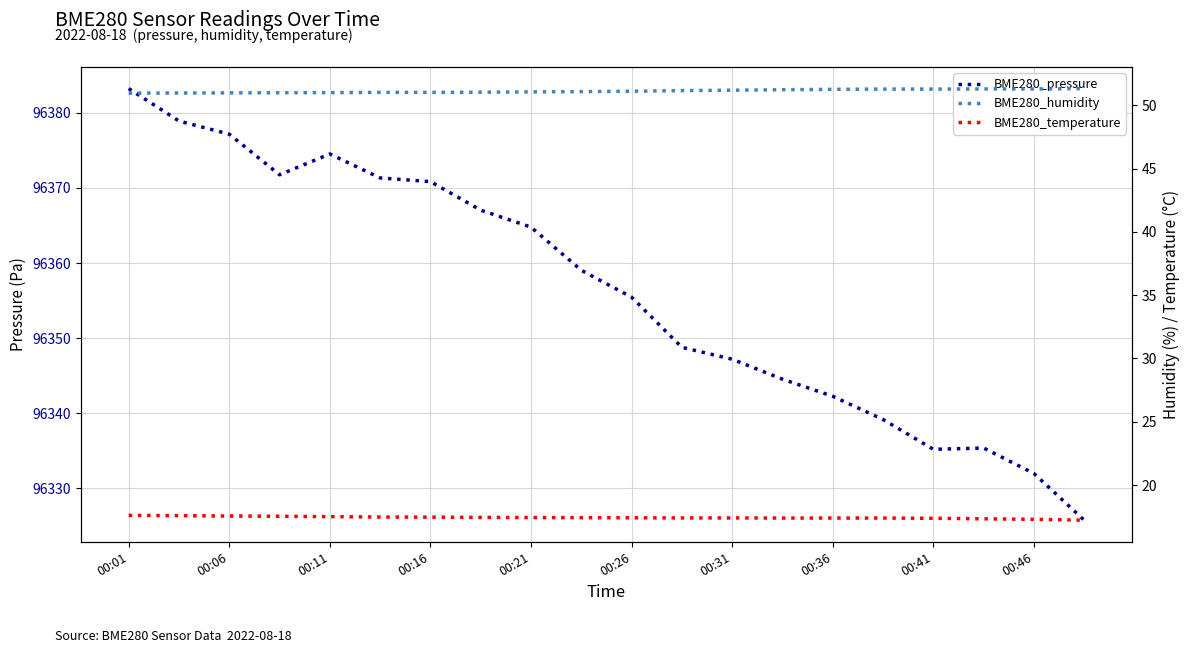

True or false: BME280_humidity and BME280_pressure cross at least once.

False